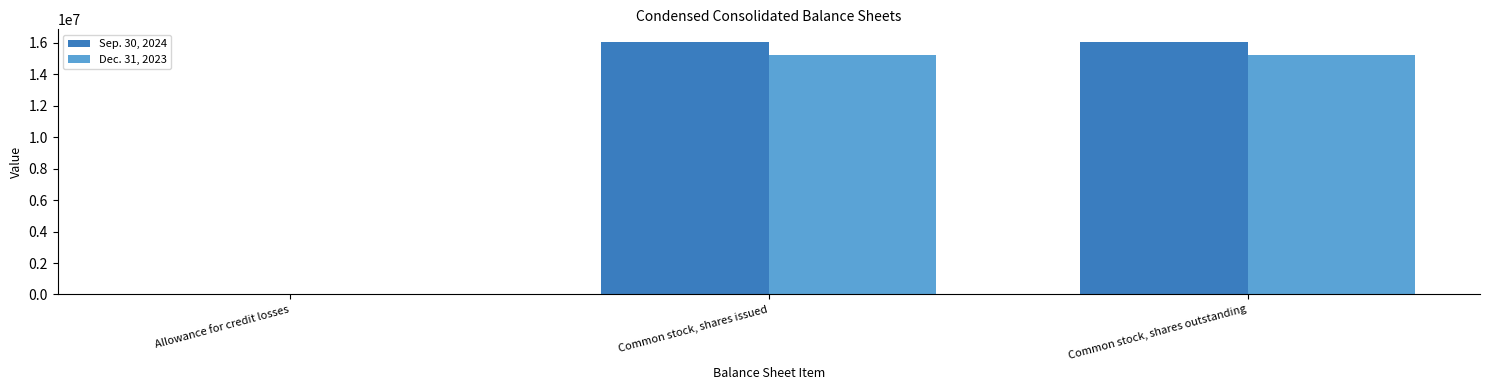

Is it true that Dec. 31, 2023 equals 4382189 at Common stock, shares issued?

False